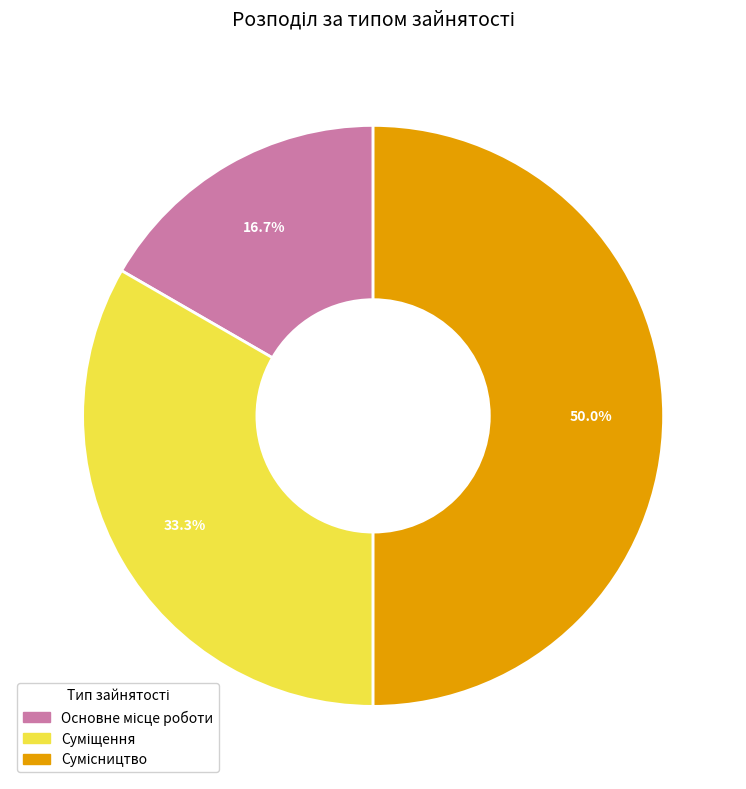

Rank the categories by value from highest to lowest.

Сумісництво, Суміщення, Основне місце роботи